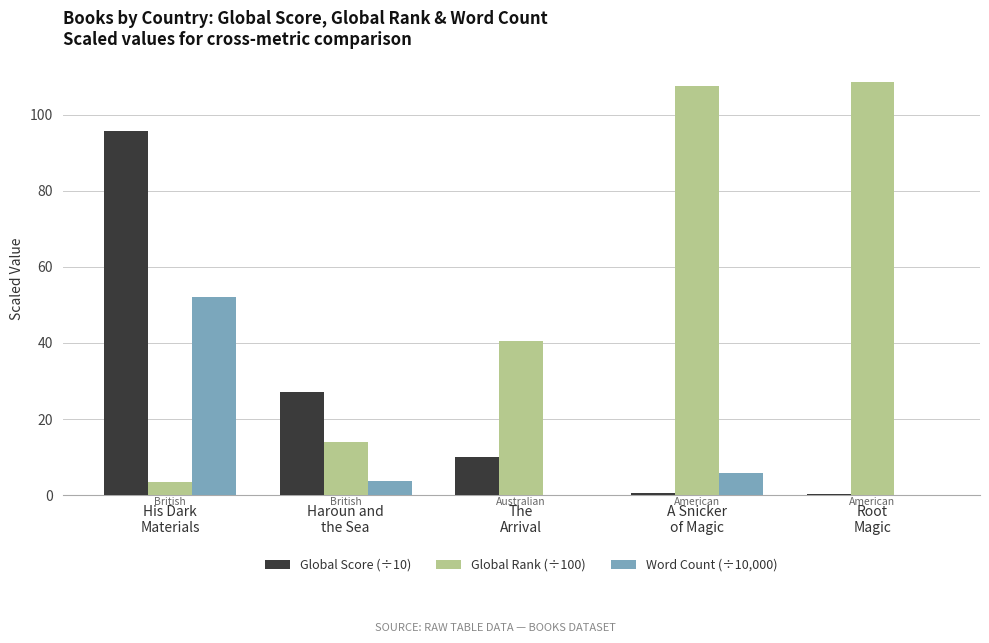

What is the sum of the Global Rank (÷100) values at Root
Magic and Haroun and
the Sea?

122.5